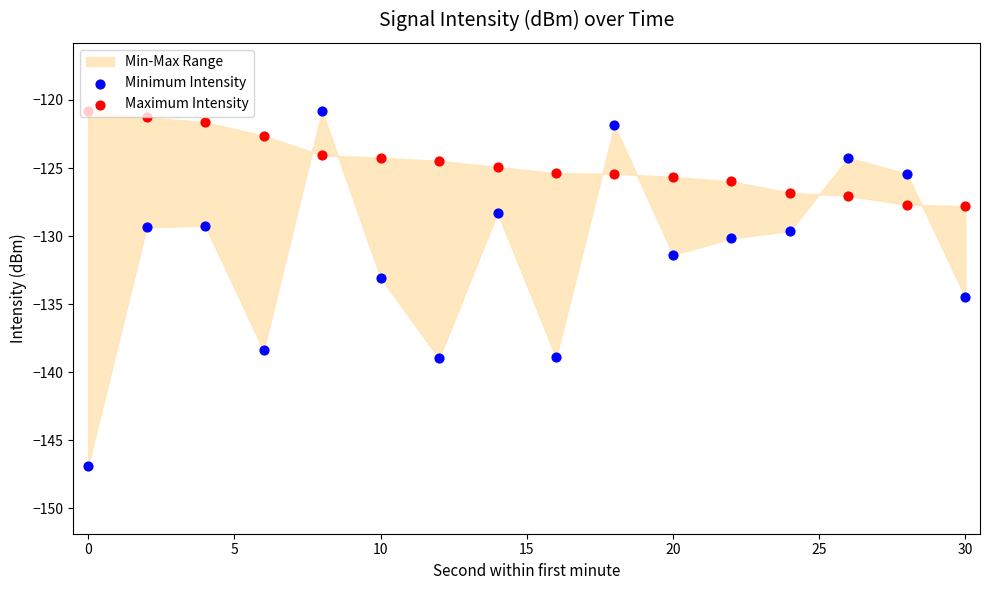

At how many categories does at least one series exceed -142?

16